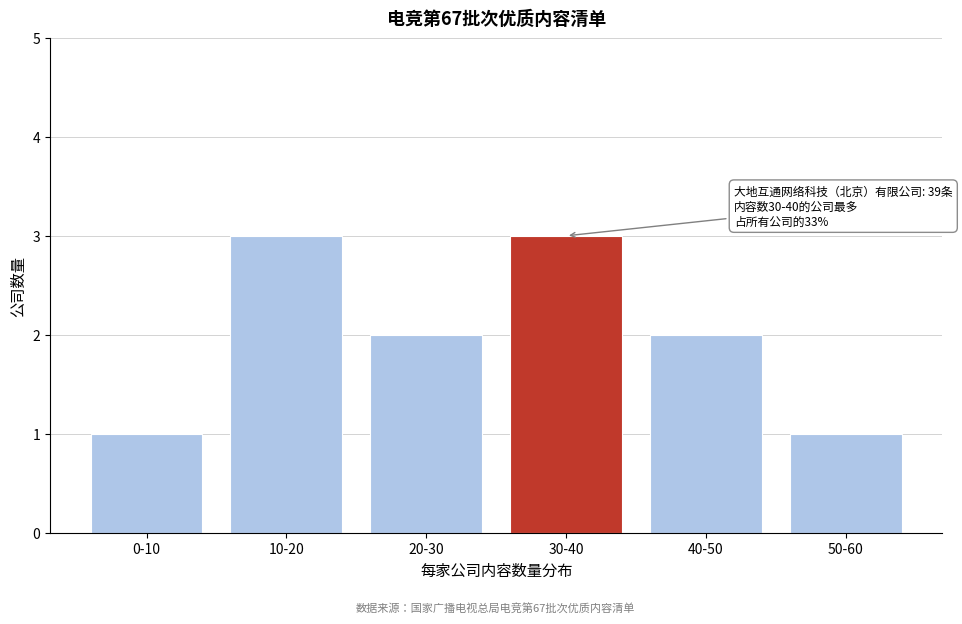

Reading left to right, what are all the values shown in this chart?

0-10=1	10-20=3	20-30=2	30-40=3	40-50=2	50-60=1